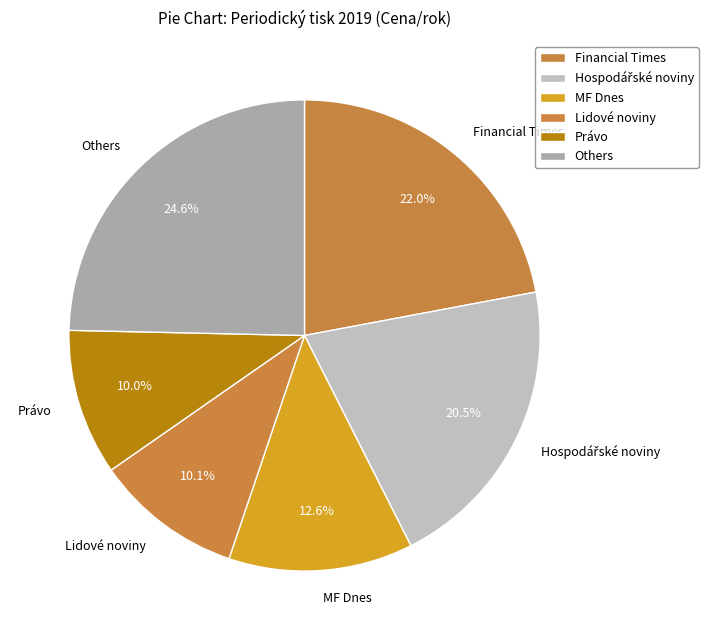

Is there any slice that represents more than half of the pie?

No